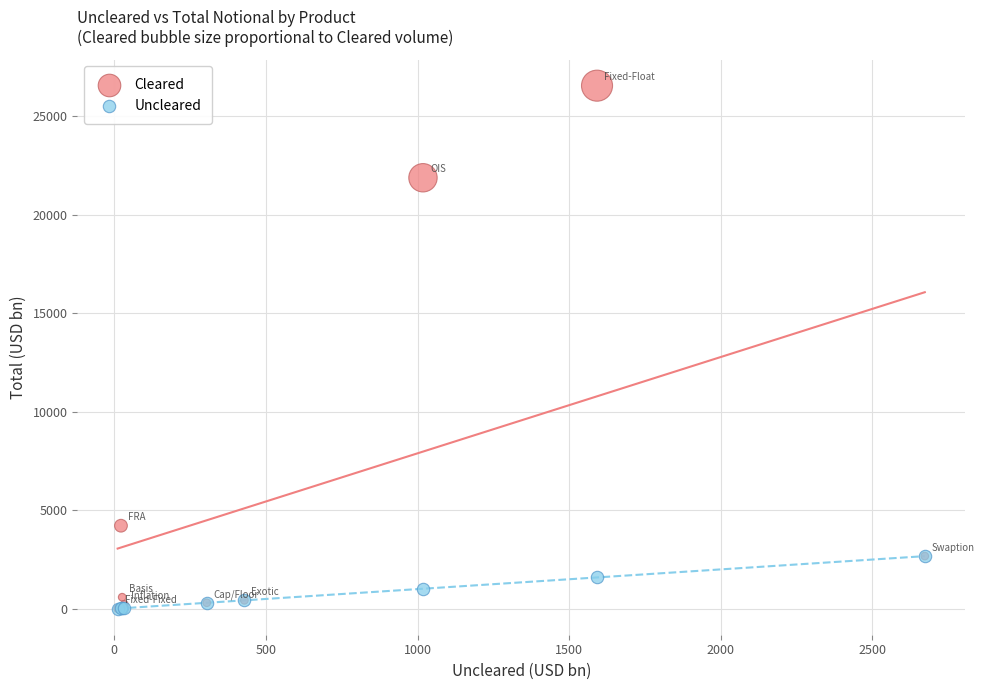

Which series contains the highest Y value?

Cleared